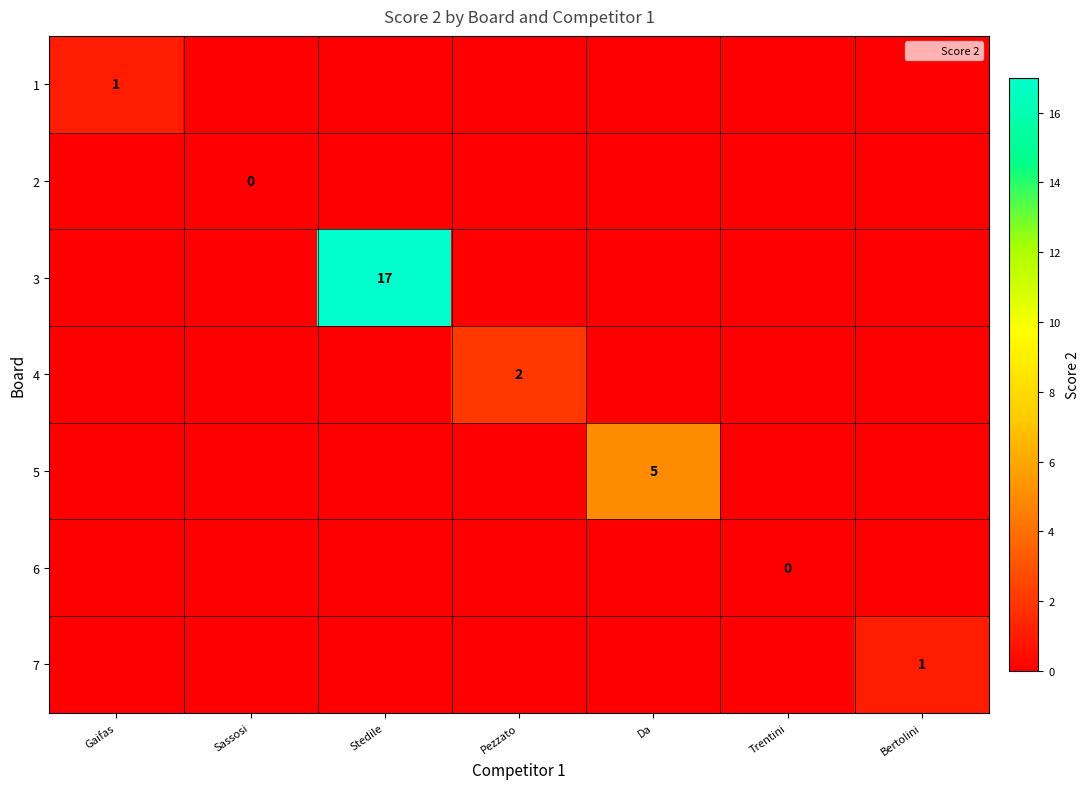

What is the sum of the 3 values at Stedile and Sassosi?

17